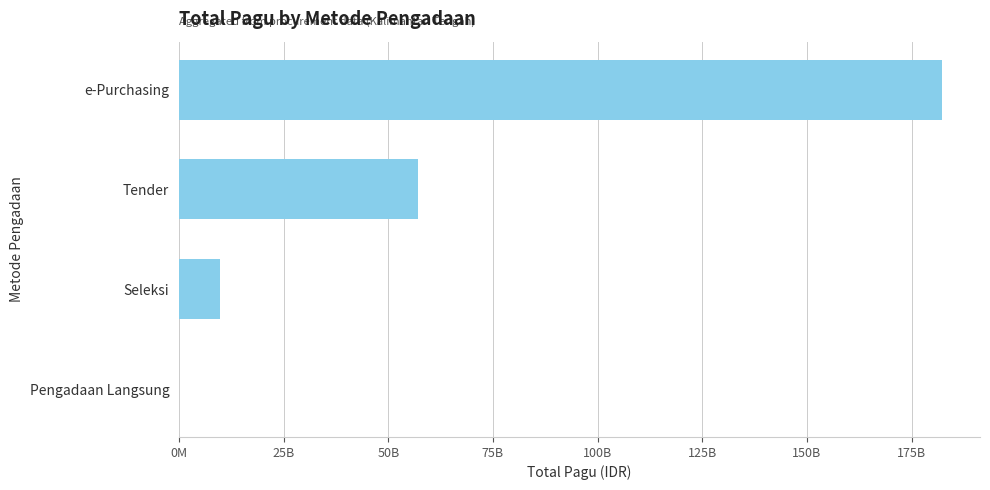

Does the chart contain stacked bars?

No